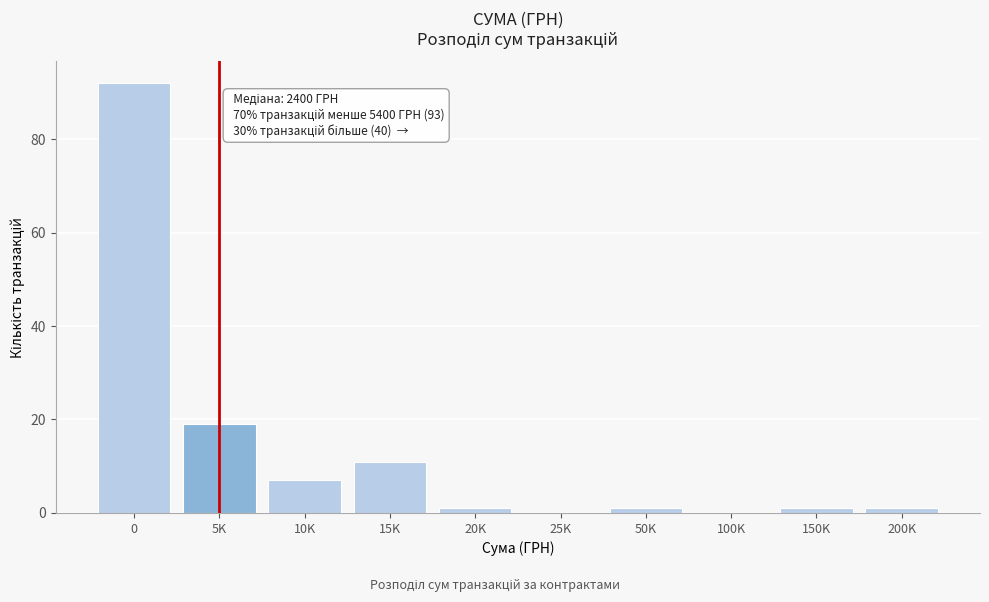

Reading left to right, what are all the values shown in this chart?

0=92	5K=19	10K=7	15K=11	20K=1	25K=0	50K=1	100K=0	150K=1	200K=1